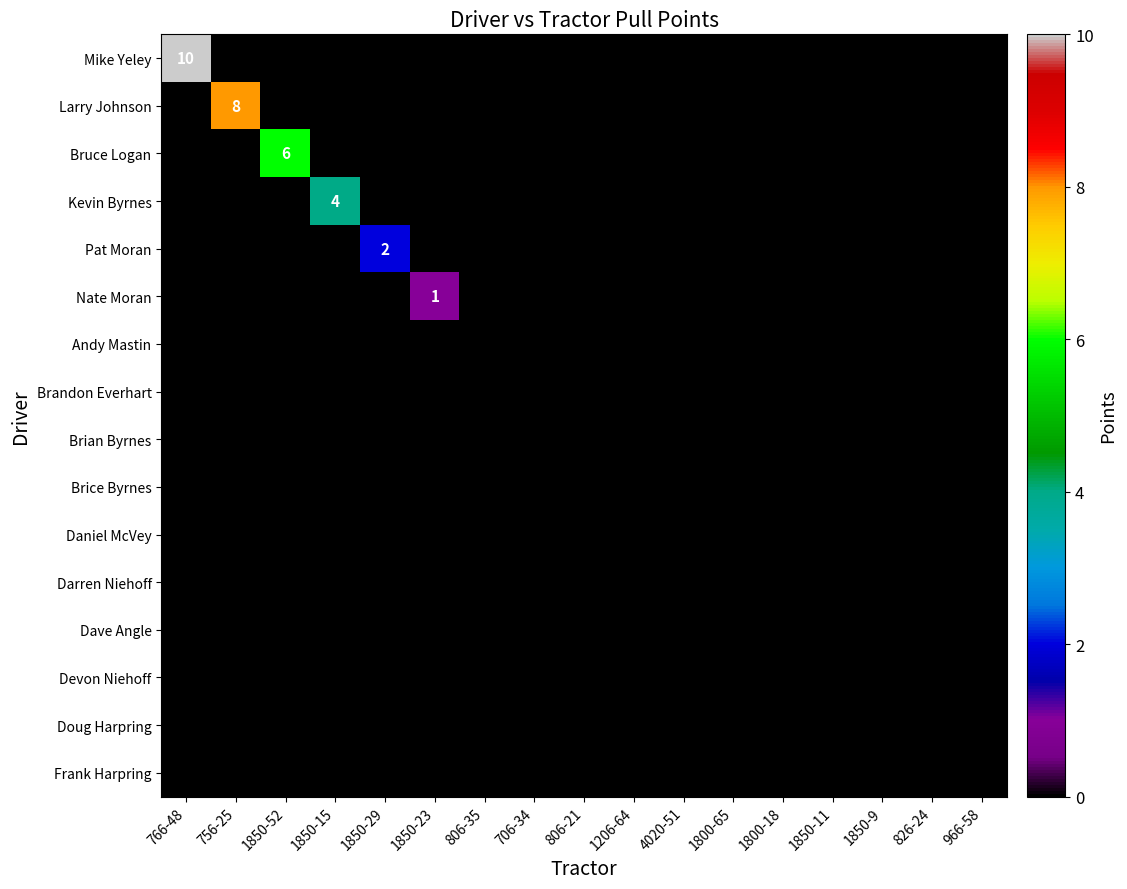

Which category has the lowest value in the Brice Byrnes series?

766-48